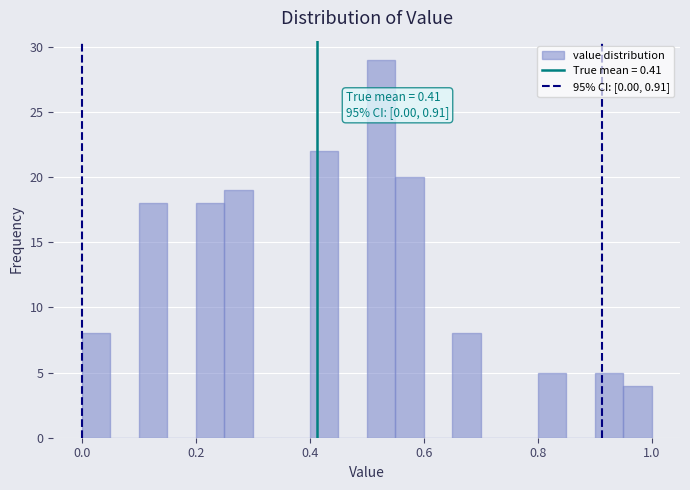

Around what value on the x-axis is the tallest bar? Give the approximate position of its centre, as read against the axis.

0.52